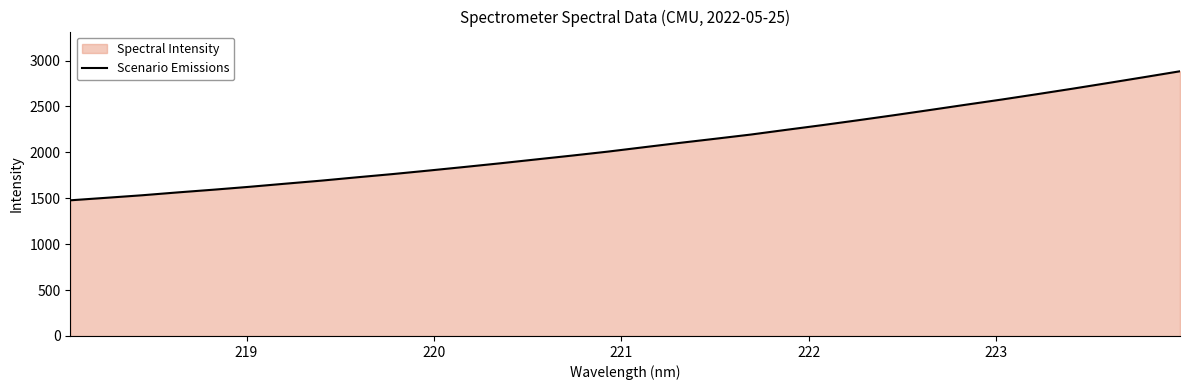

What is the smallest value displayed?

1477.6